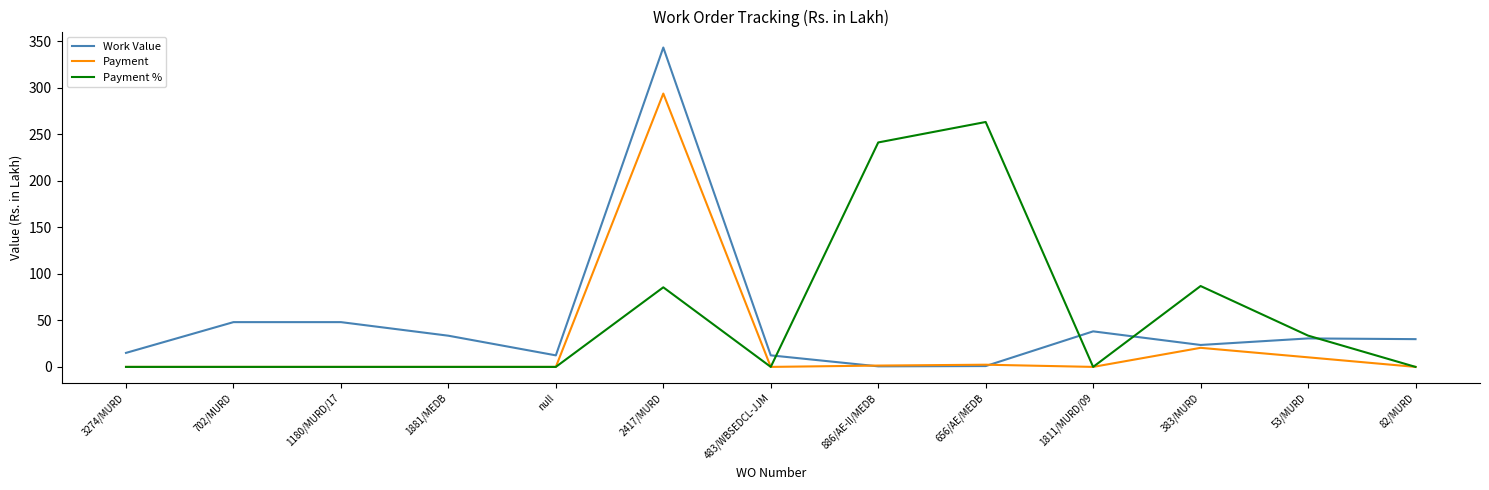

Is the value of Payment % at 2417/MURD greater than the value of Work Value at 53/MURD?

Yes